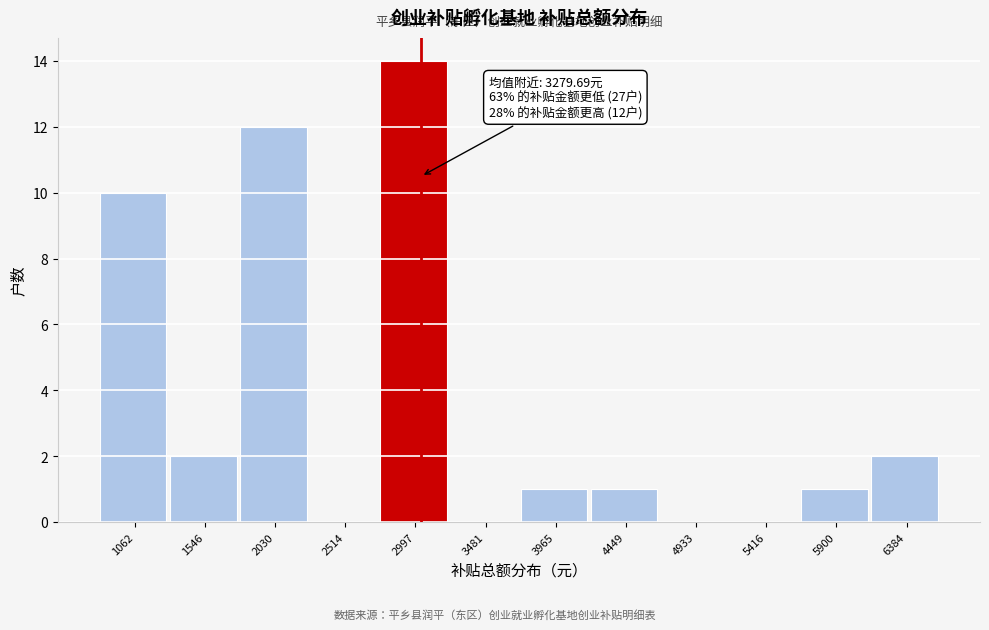

Reading left to right, list all the values displayed in this chart.

1062=10	1546=2	2030=12	2514=0	2997=14	3481=0	3965=1	4449=1	4933=0	5416=0	5900=1	6384=2